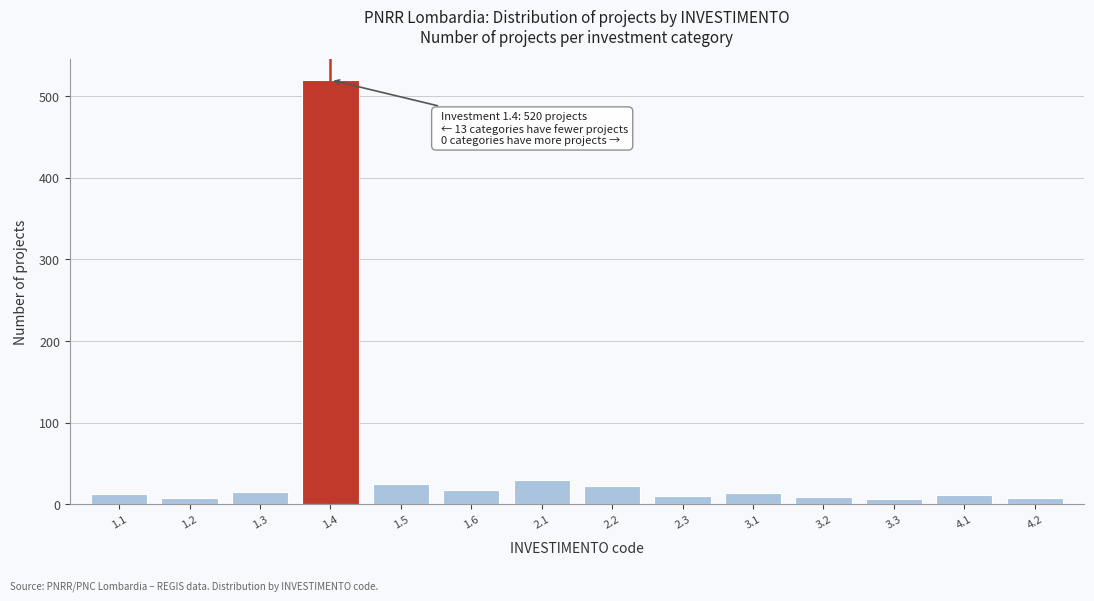

What is the change in value from 1.4 to 2.2?

-498